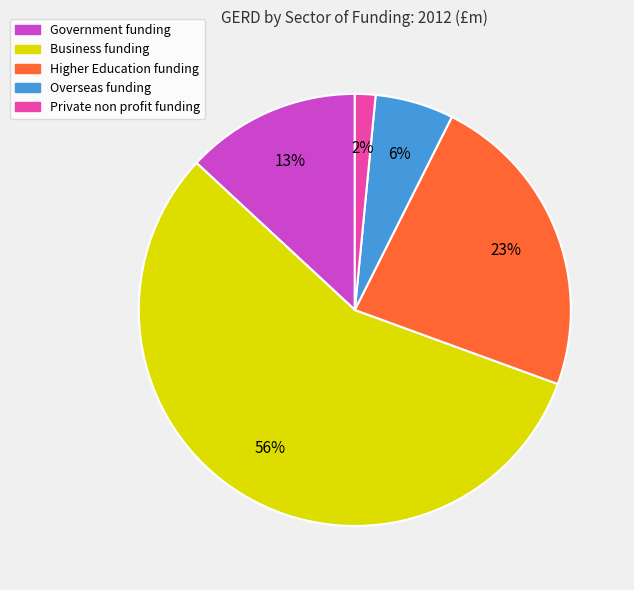

To the nearest percent, what portion does Overseas represent?

6%